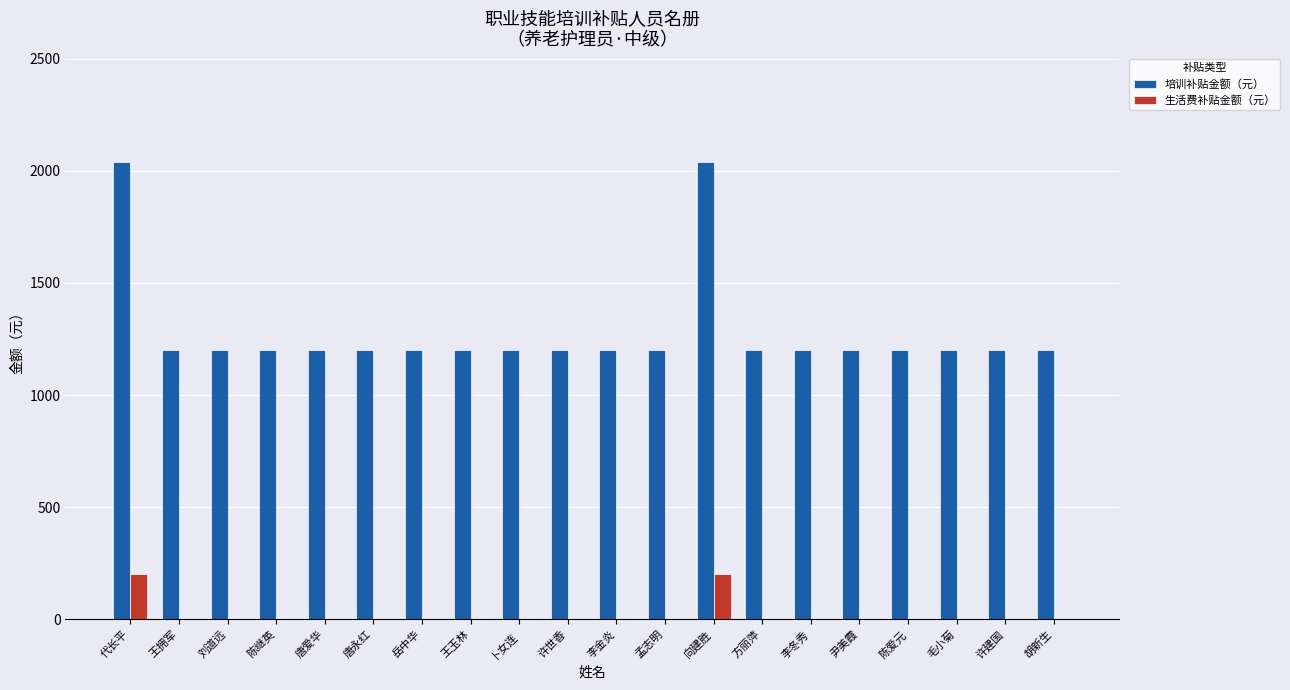

How many groups of bars are there?

20